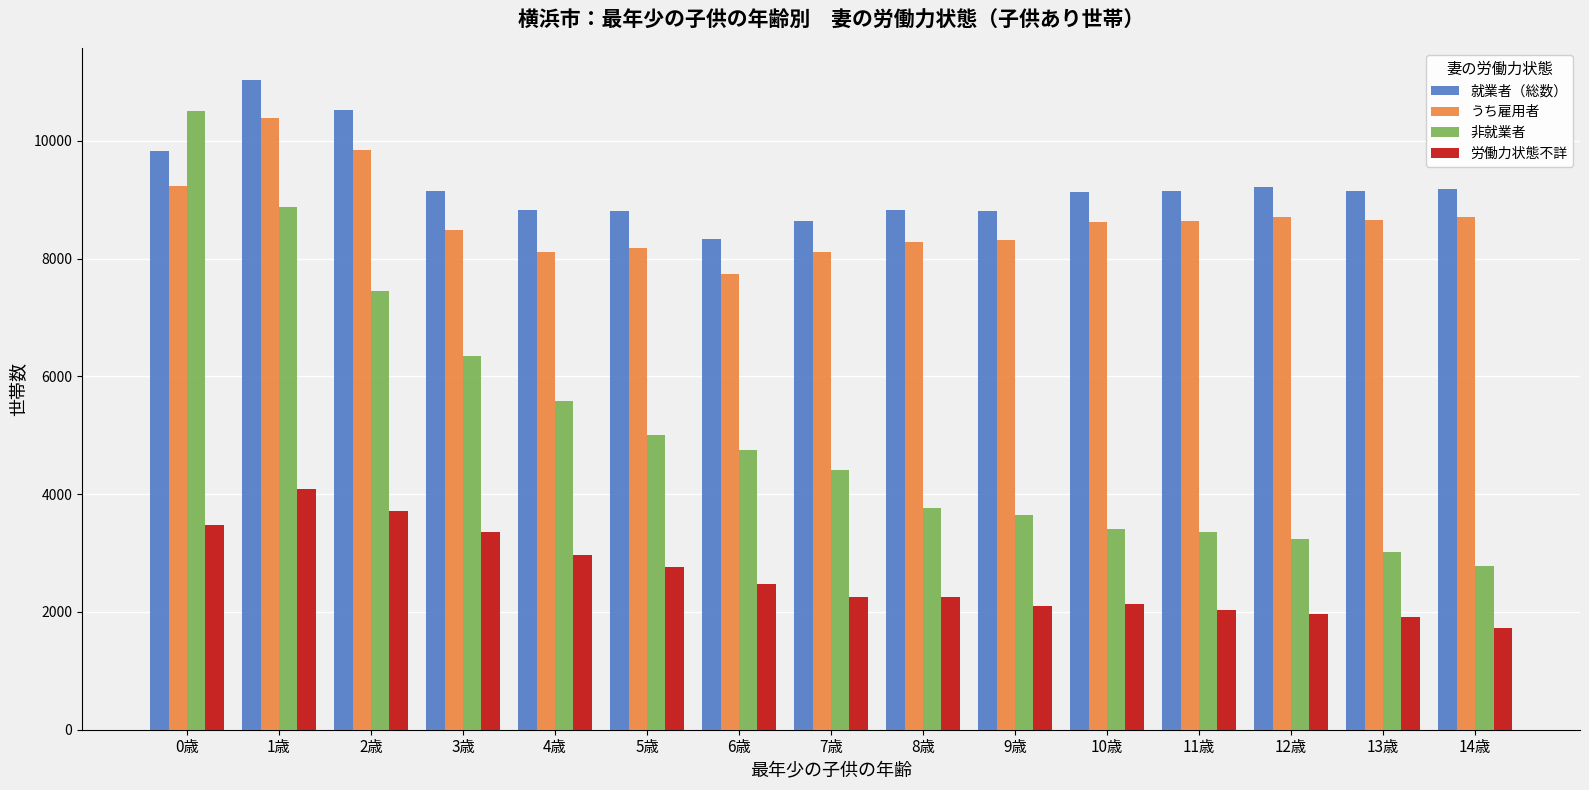

Which series changed the most between 1歳 and 9歳?

非就業者